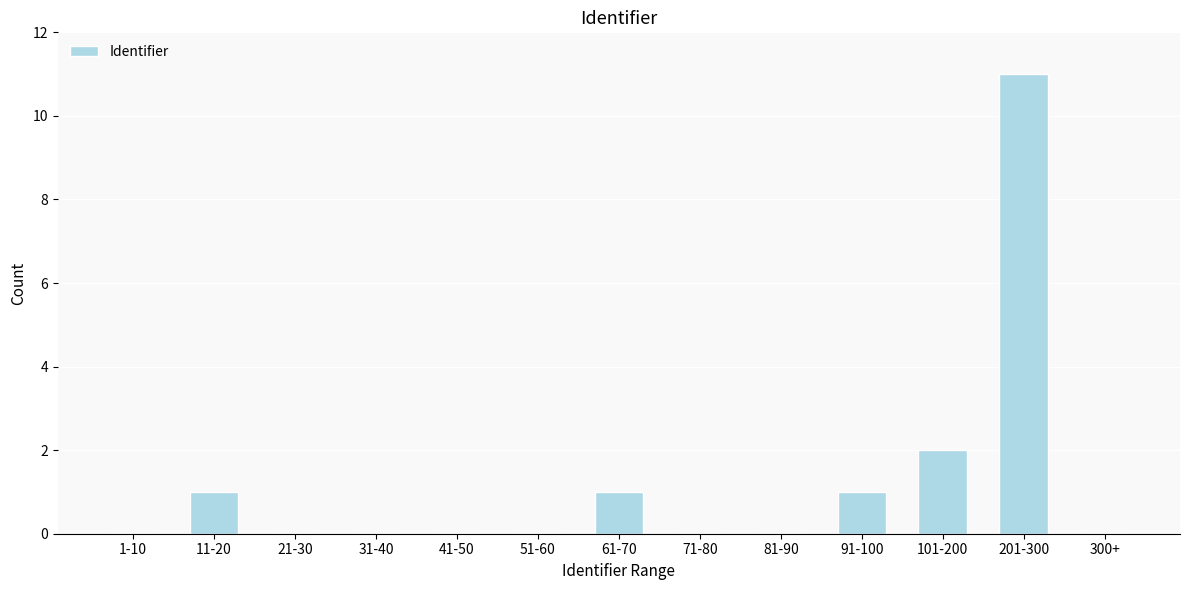

Reading left to right, extract all data points from this chart.

1-10=0	11-20=1	21-30=0	31-40=0	41-50=0	51-60=0	61-70=1	71-80=0	81-90=0	91-100=1	101-200=2	201-300=11	300+=0